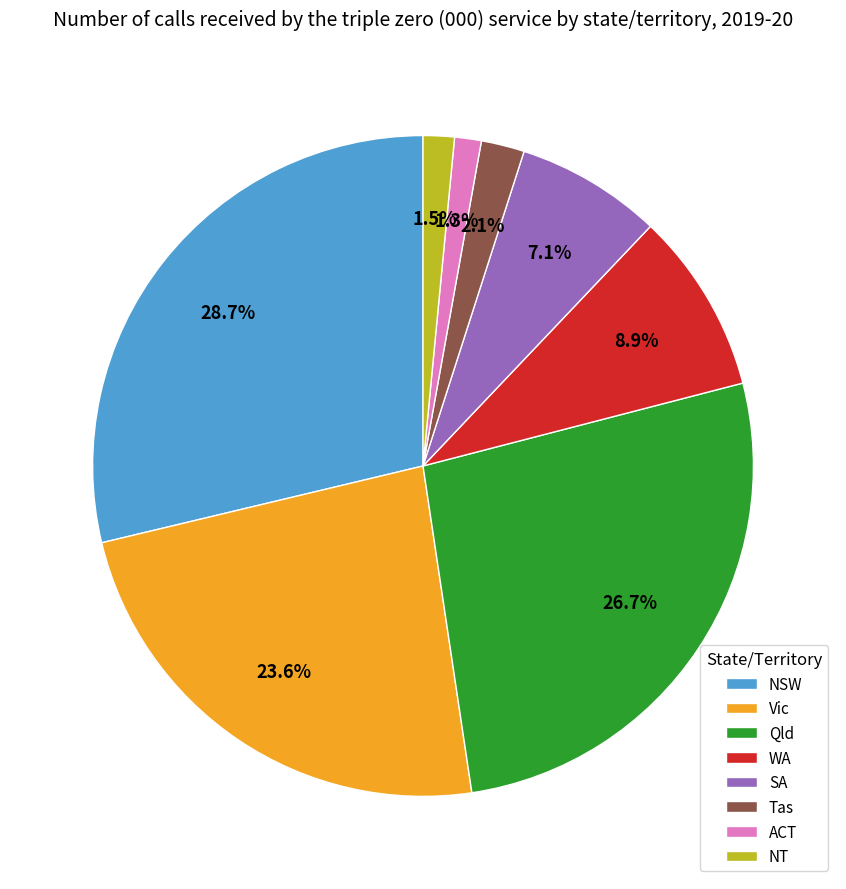

Which slice is the largest?

NSW